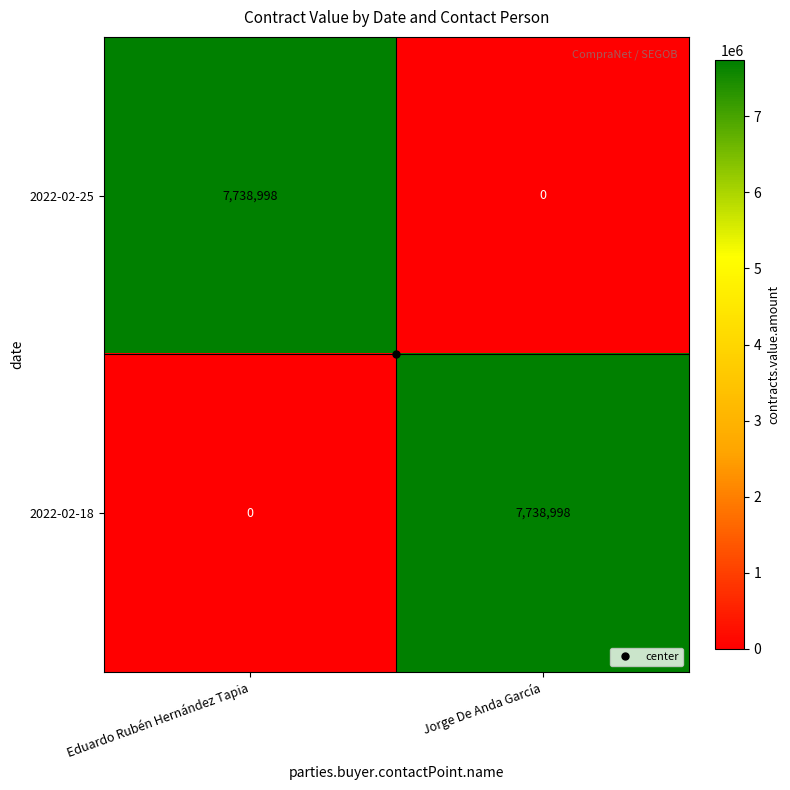

What is the difference between the highest and lowest values at Eduardo Rubén Hernández Tapia?

7738998